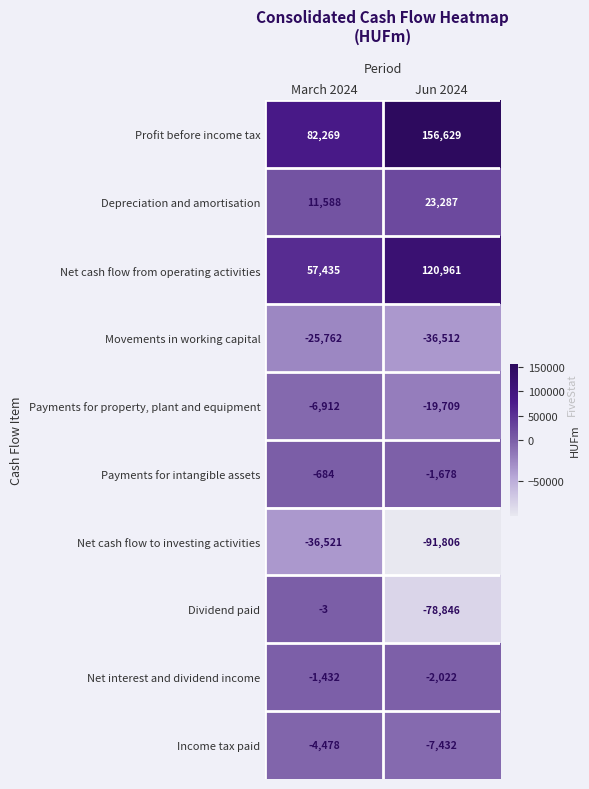

How many distinct data groups are displayed?

10